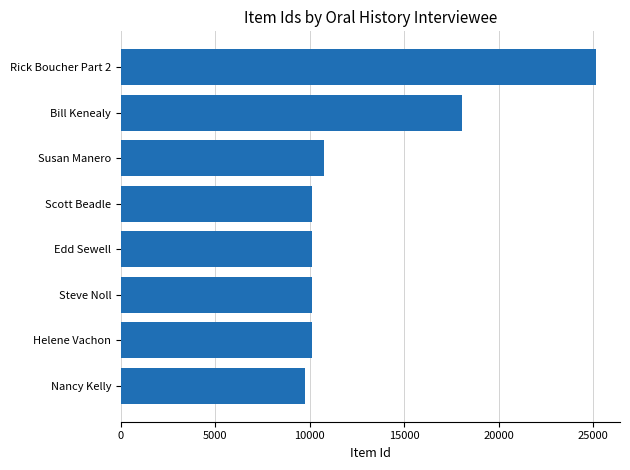

What is the difference between the maximum and minimum values?

15440